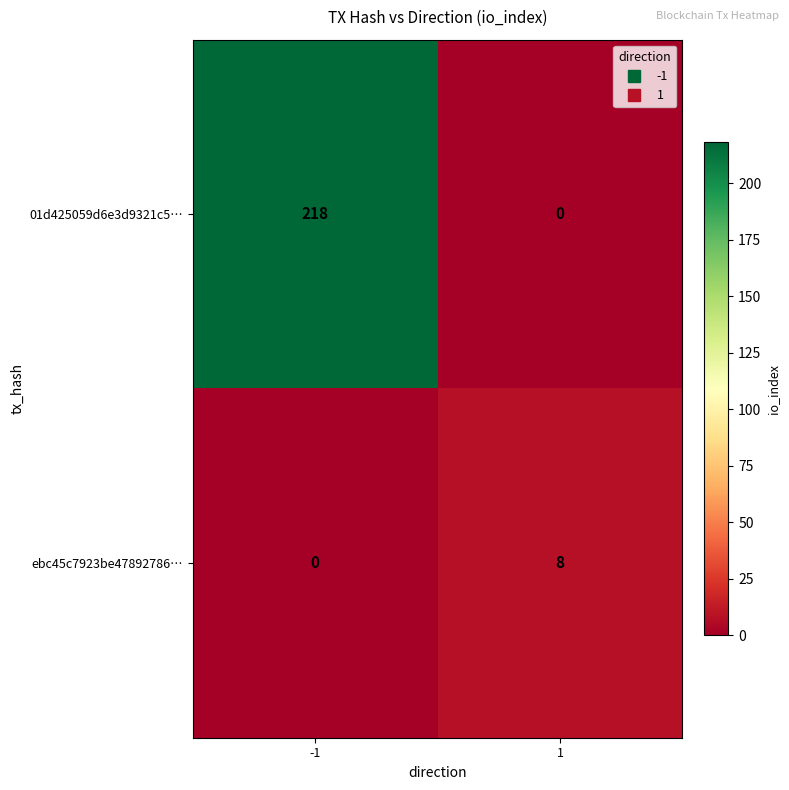

The value of ebc45c7923be47892786… at -1 is 4. True or false?

False